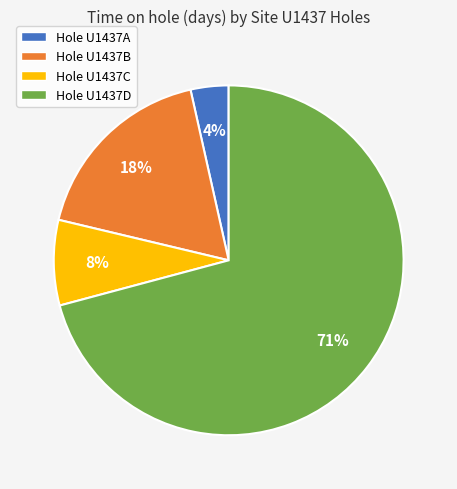

What percentage is the Hole U1437A slice, to the nearest percent?

4%